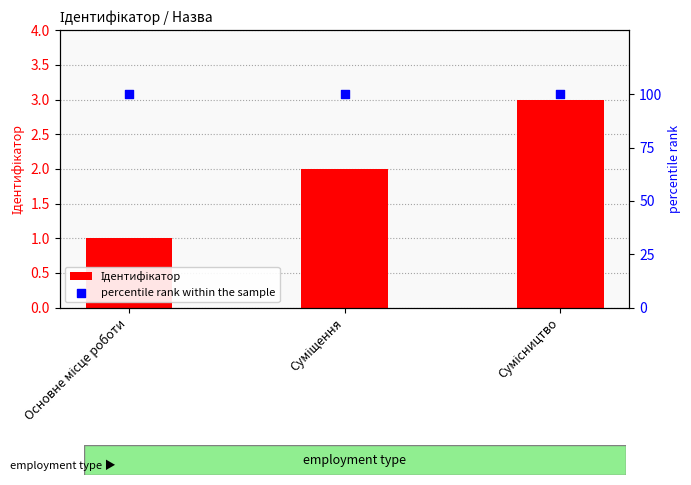

Which series contains the highest Y value?

percentile rank within the sample